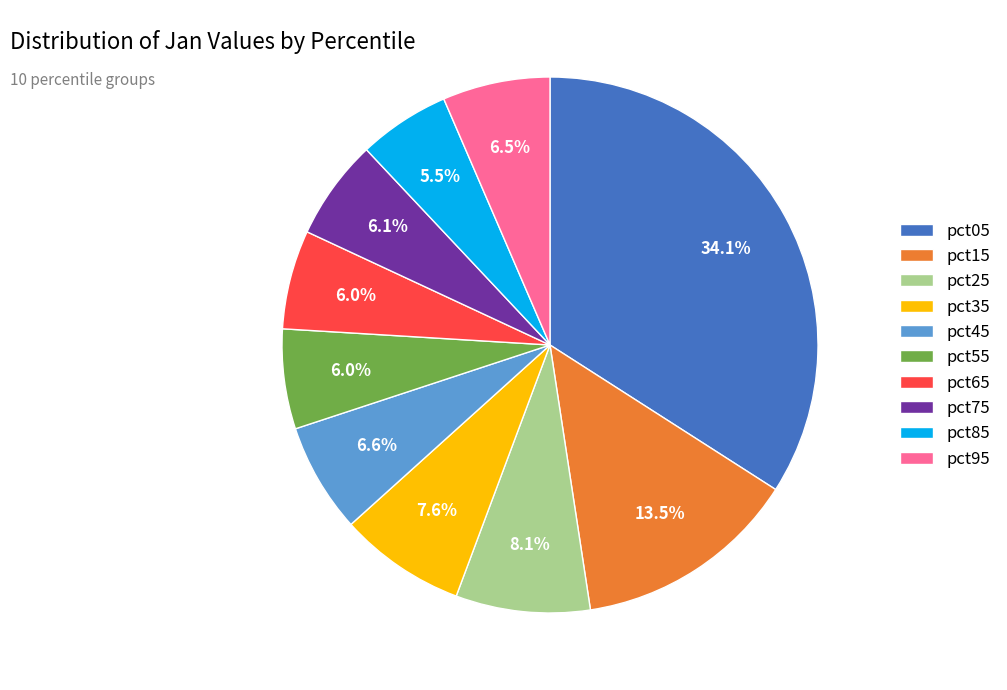

Do pct85 and pct95 together represent more than half of the pie?

No